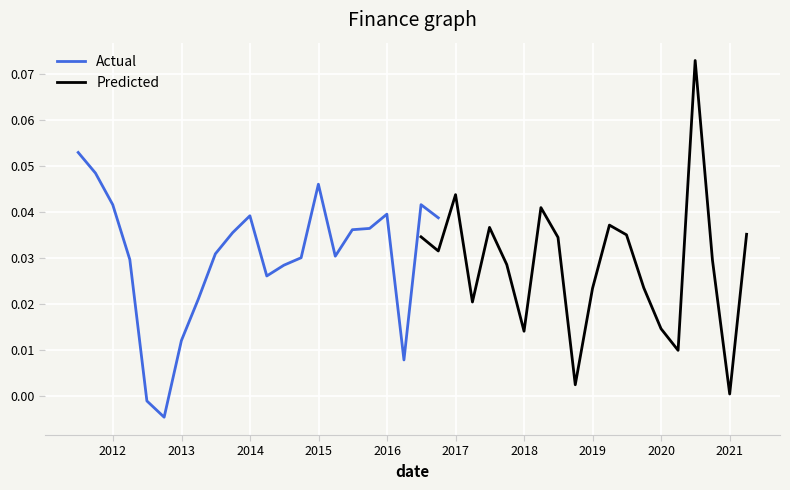

True or false: operatingIncomeRatio has a value of 0.0 at 38.

False